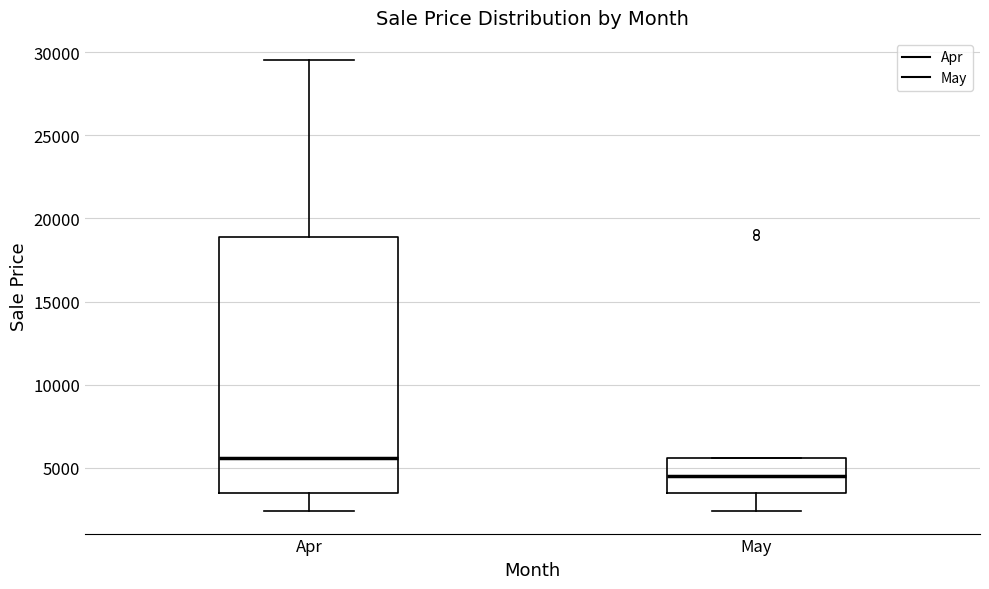

Reading left to right, read every box against the y-axis: the position of its median line, the range the box covers, and the ends of its whiskers. The values are not printed on the chart, so give them approximately, as read against the axis.

Apr: median 5500, box 3500 to 19000, whiskers 2500 to 29500
May: median 4500, box 3500 to 5500, whiskers 2500 to 5500